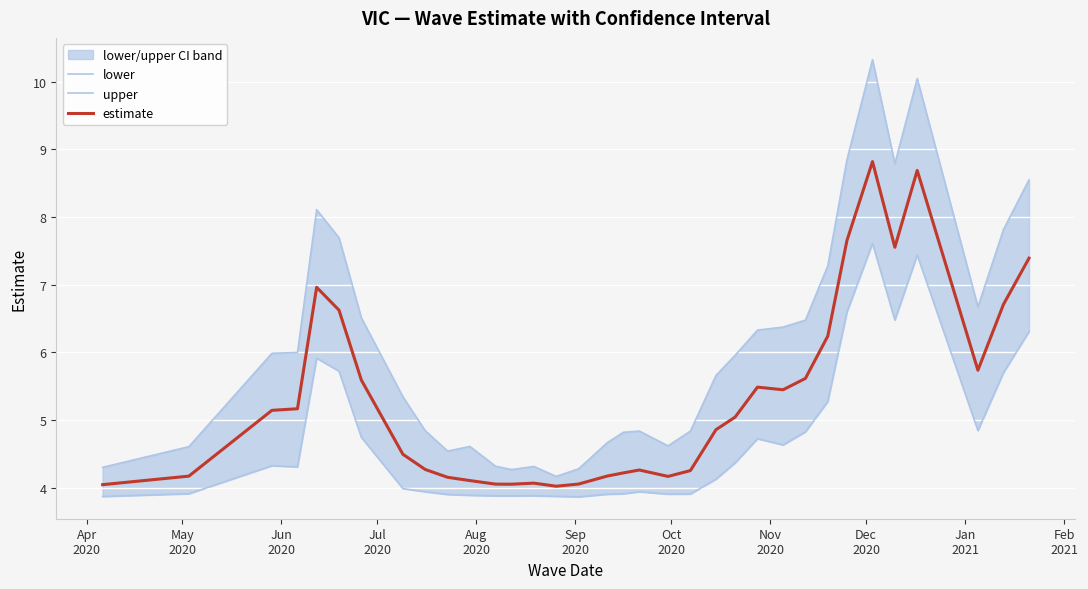

What is the difference between the maximum and minimum values in the upper series?

6.2